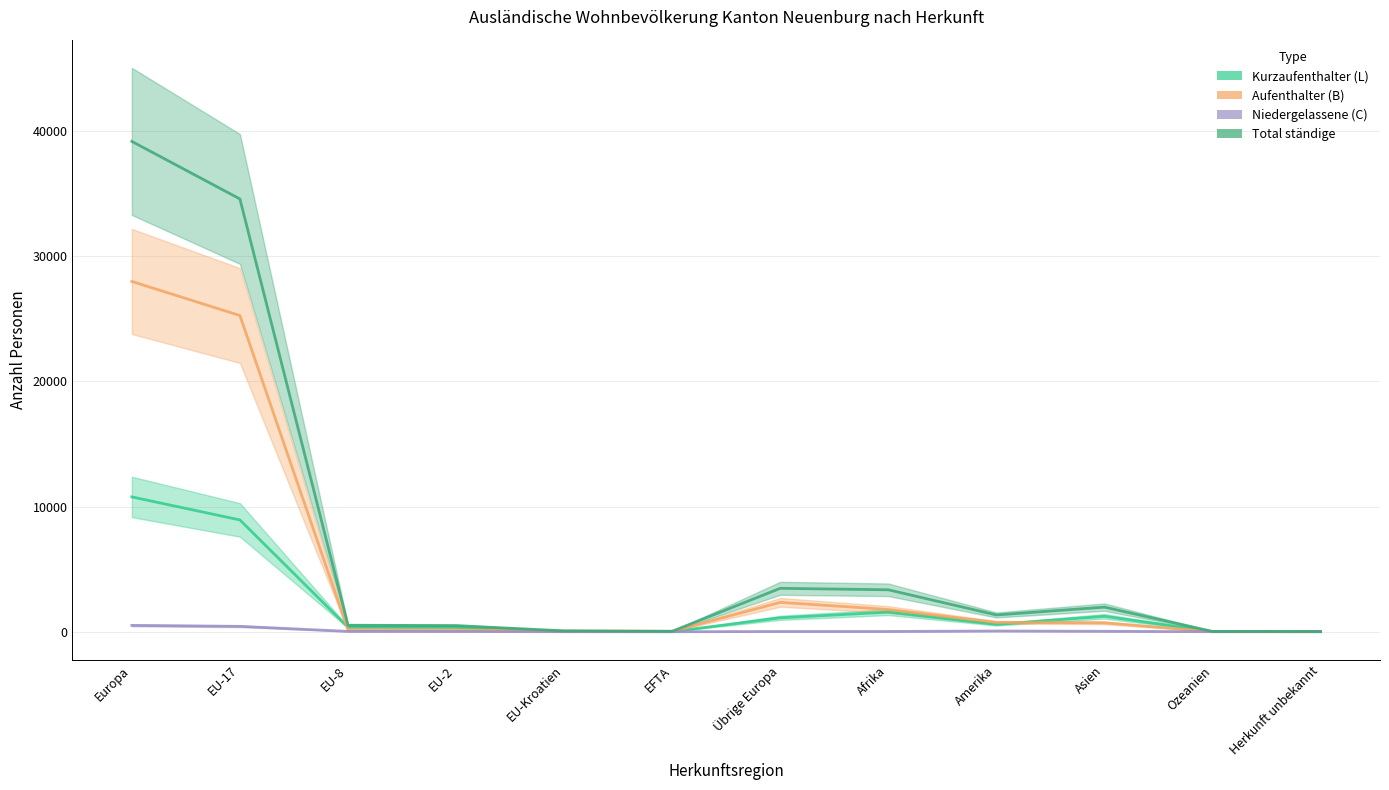

The value of Niedergelassene (C) at Übrige Europa is 23. True or false?

True